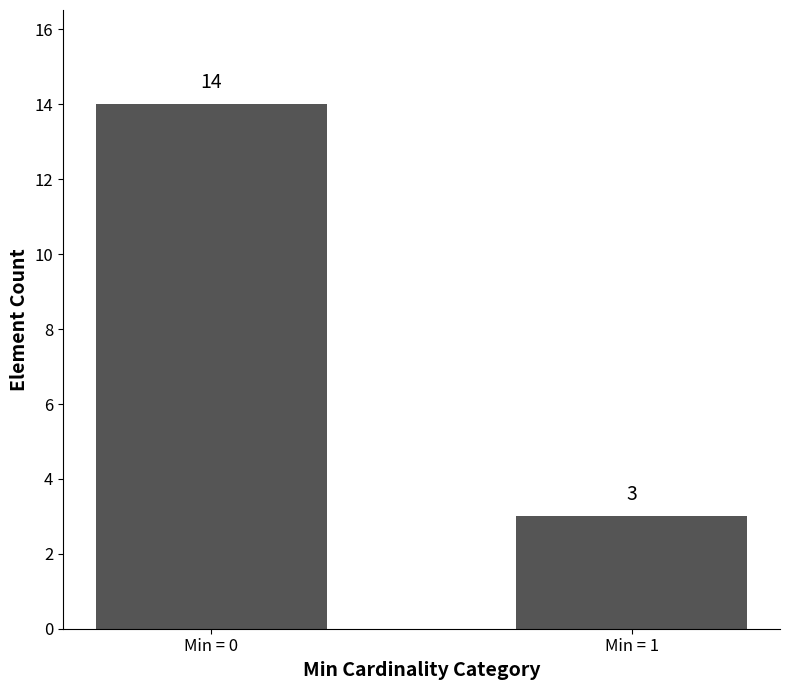

List the labels in order of value, largest first.

Min = 0, Min = 1